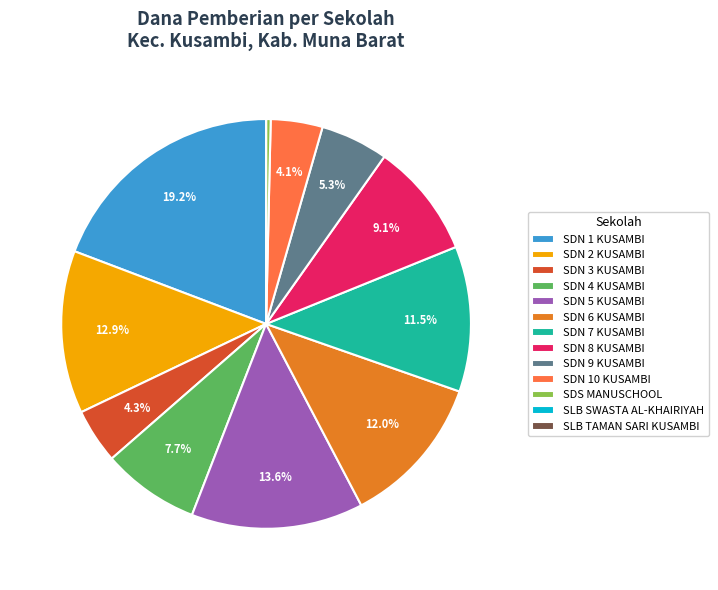

Does any single category account for the majority?

No